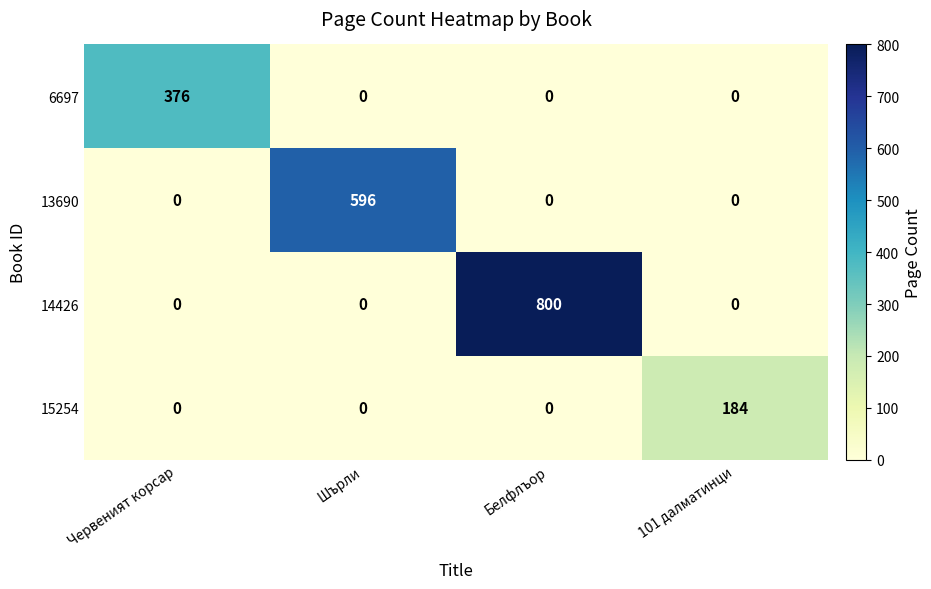

True or false: 13690 has a value of 839 at Шърли.

False